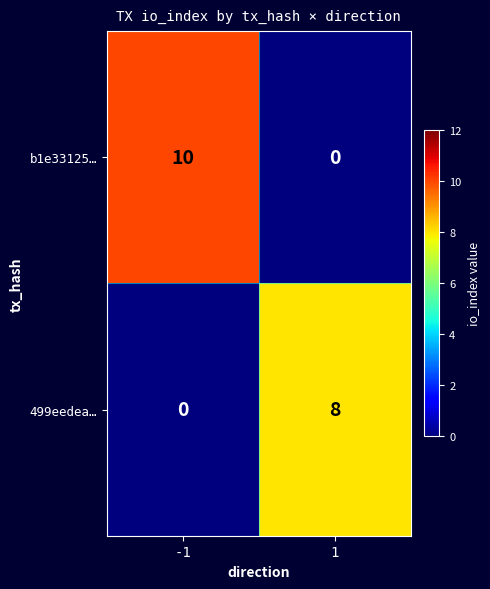

What is the highest value of the b1e33125… series?

10